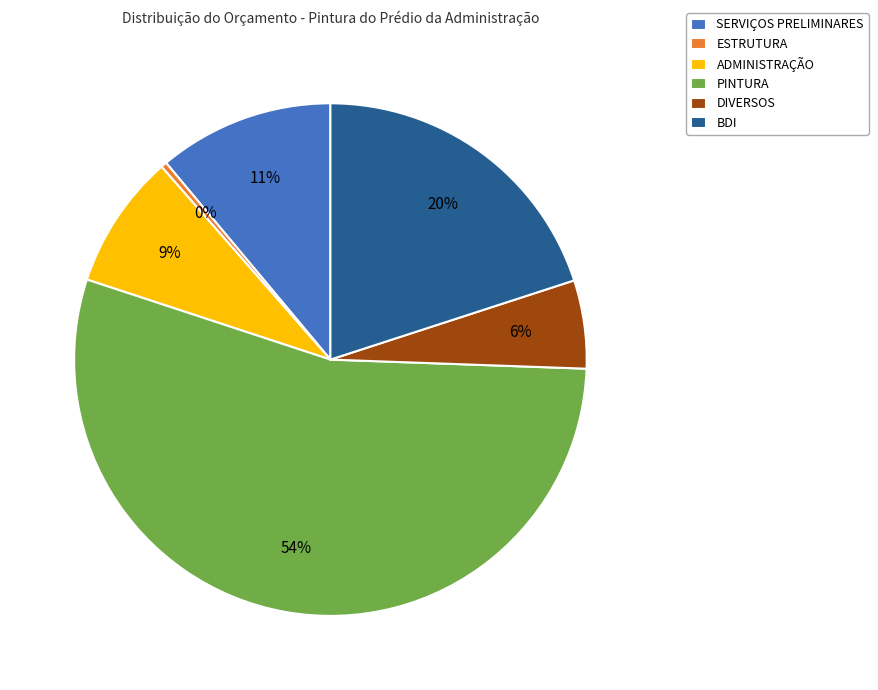

The SERVIÇOS PRELIMINARES slice represents 11% of the pie. True or false?

True